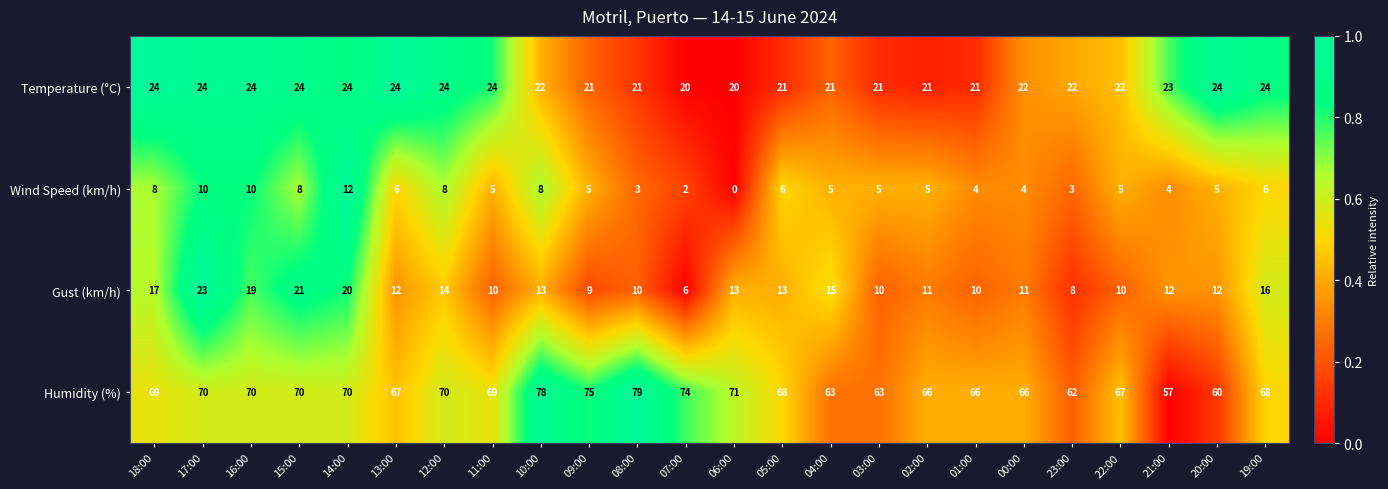

The value of Wind Speed (km/h) at 20:00 is 1. True or false?

False